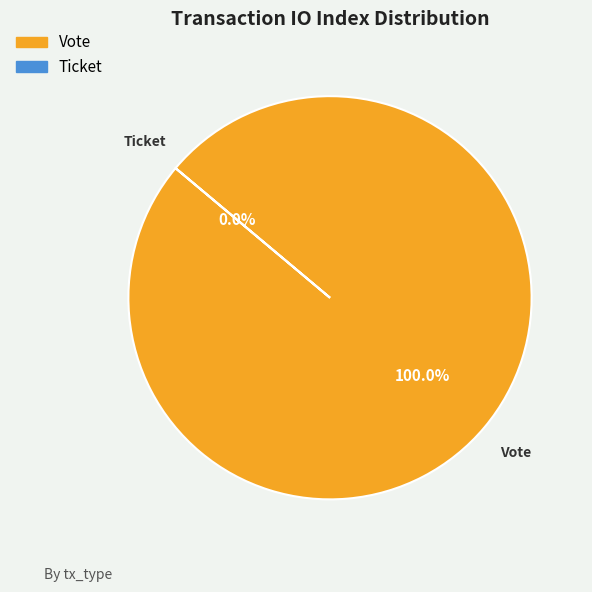

What percentage do Vote and Ticket together represent?

100.0%